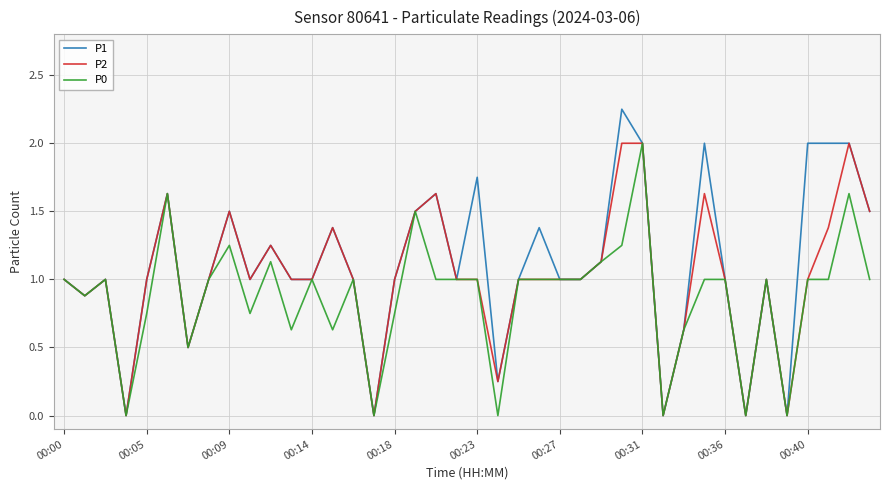

Which series has the largest range (max minus min)?

P1